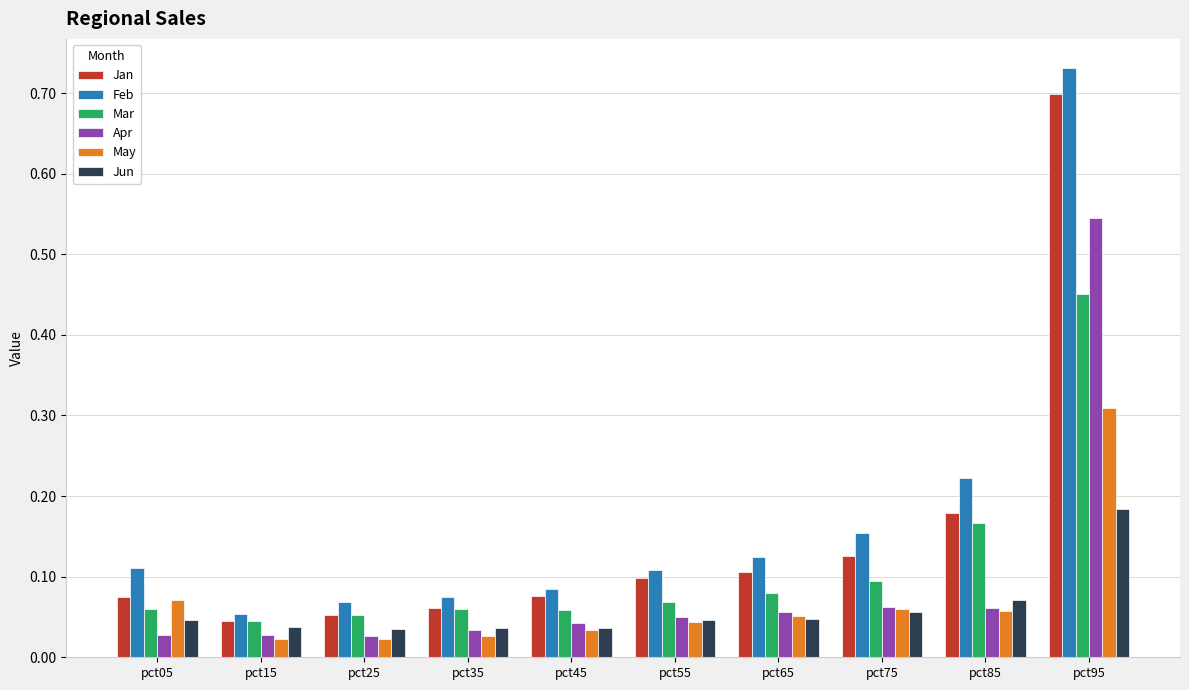

How many bars are there in each group?

6